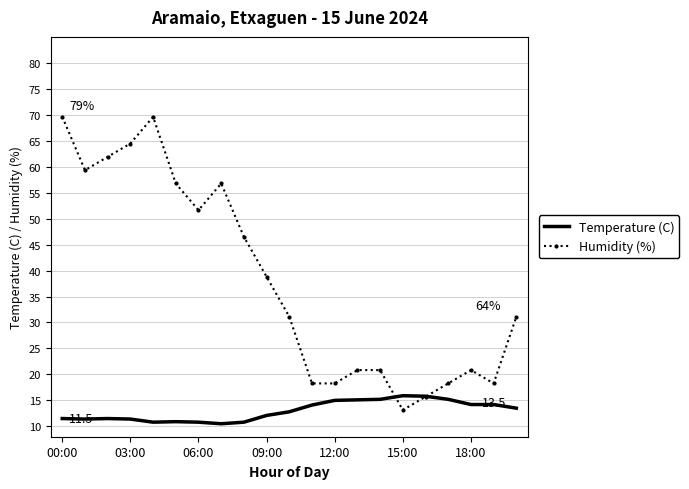

Rank the series by their average value, from lowest to highest.

Temperature (C), Humidity (%)